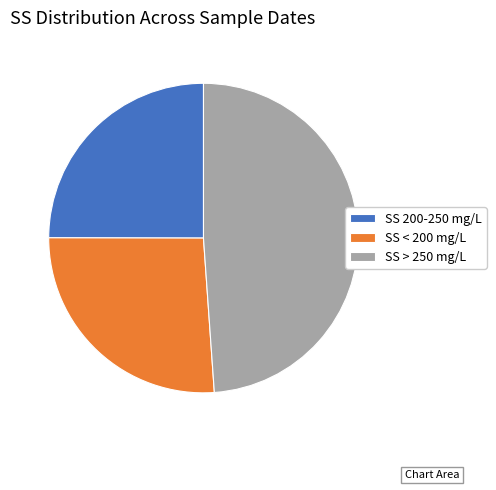

True or false: SS 200-250 mg/L accounts for 25% of the total.

True